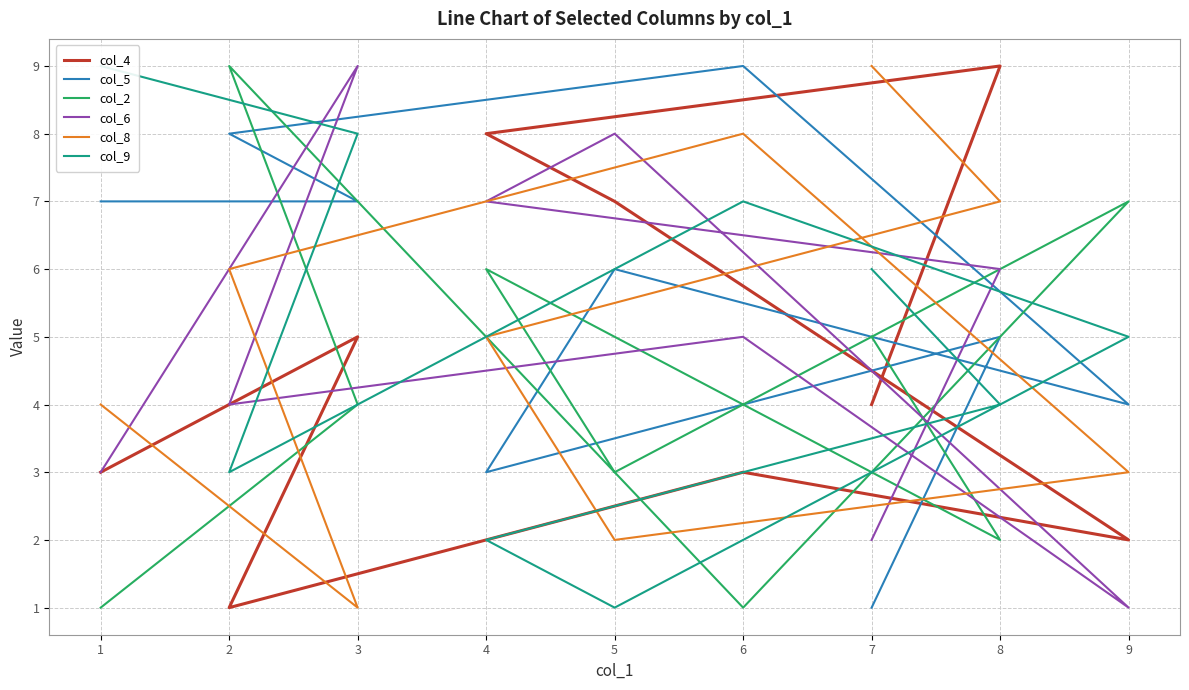

How many interior local peaks does the col_2 series have?

3